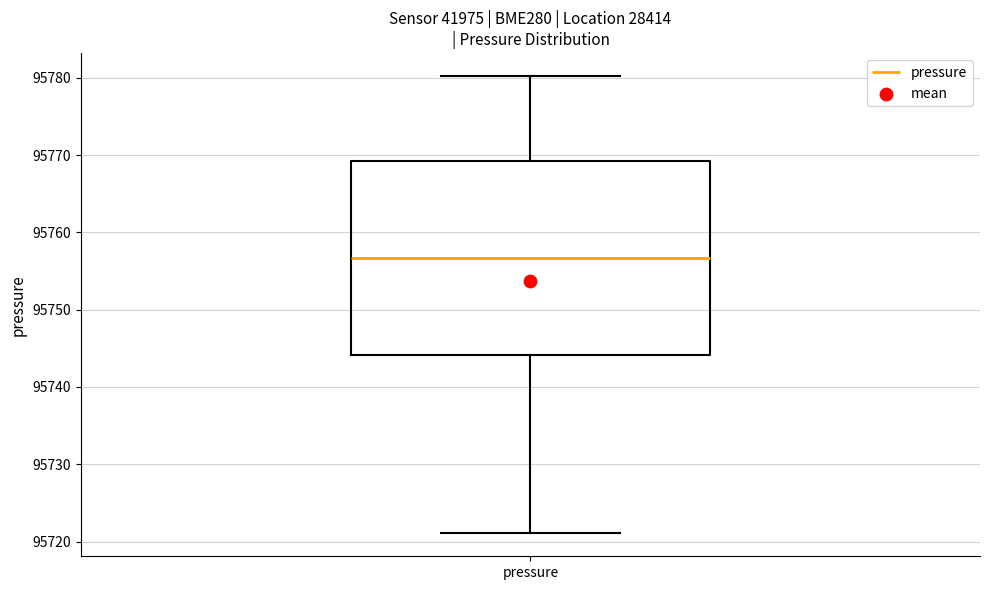

Read this box plot against the y-axis: the position of the median line, the range covered by the box, and the ends of both whiskers. The values are not printed on the chart, so give them approximately, as read against the axis.

median 95757, box 95744 to 95769, whiskers 95721 to 95780